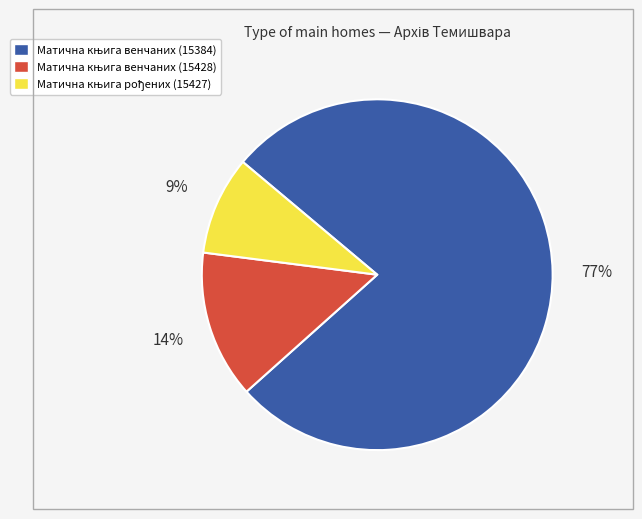

Is there a majority slice in this chart?

Yes